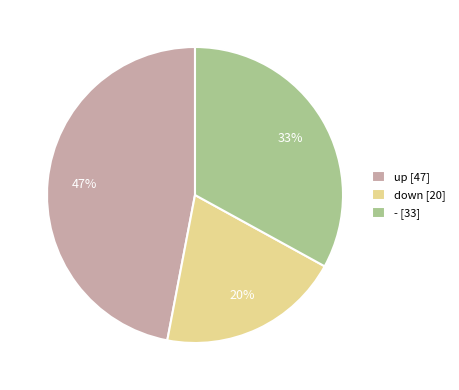

How many slices are in this pie chart?

3